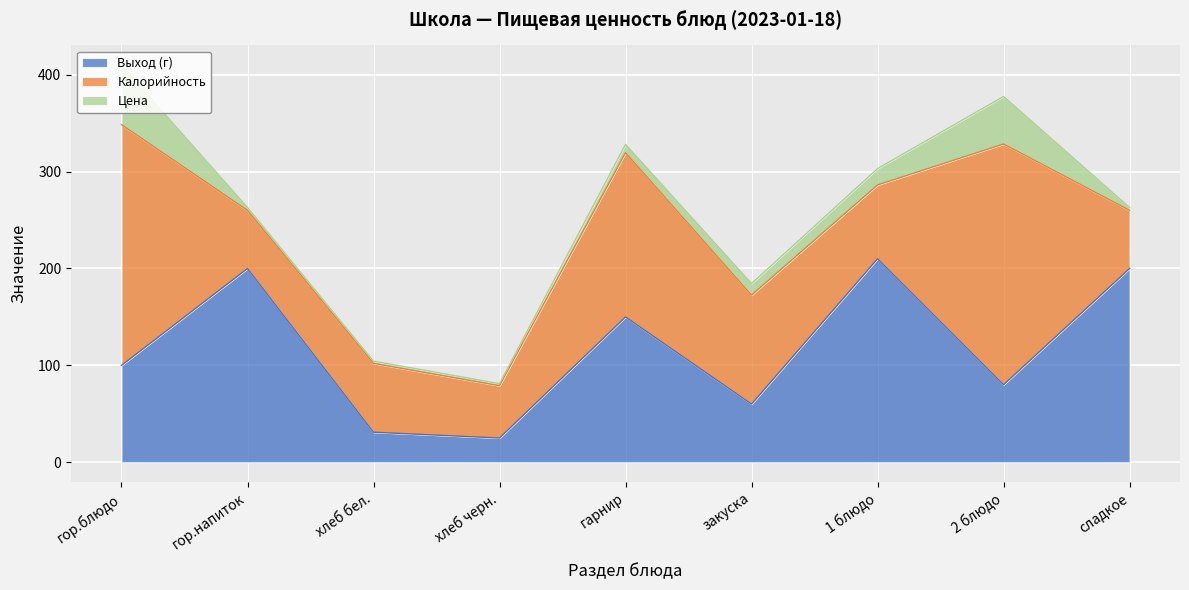

What are all the series names shown in the legend?

Выход (г), Калорийность, Цена